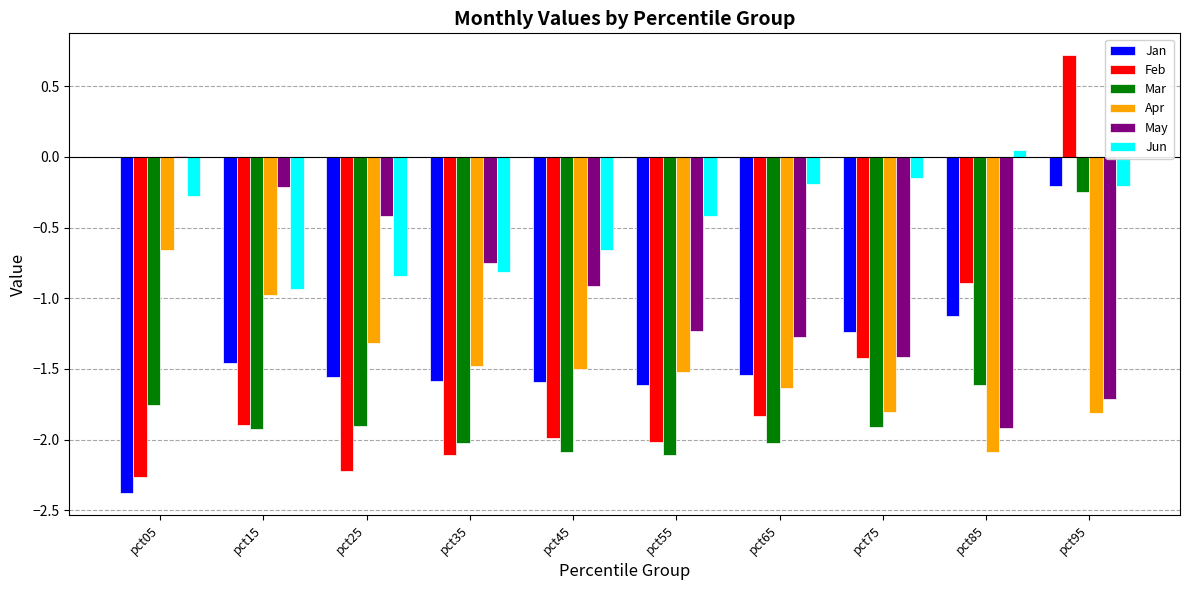

What is the greatest value displayed?

0.7